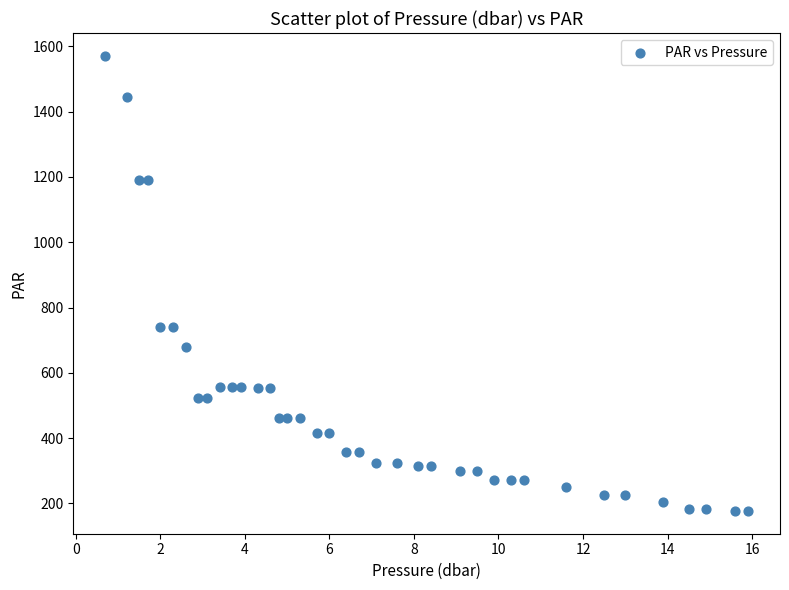

What is the range of X values (max minus min)?

15.2